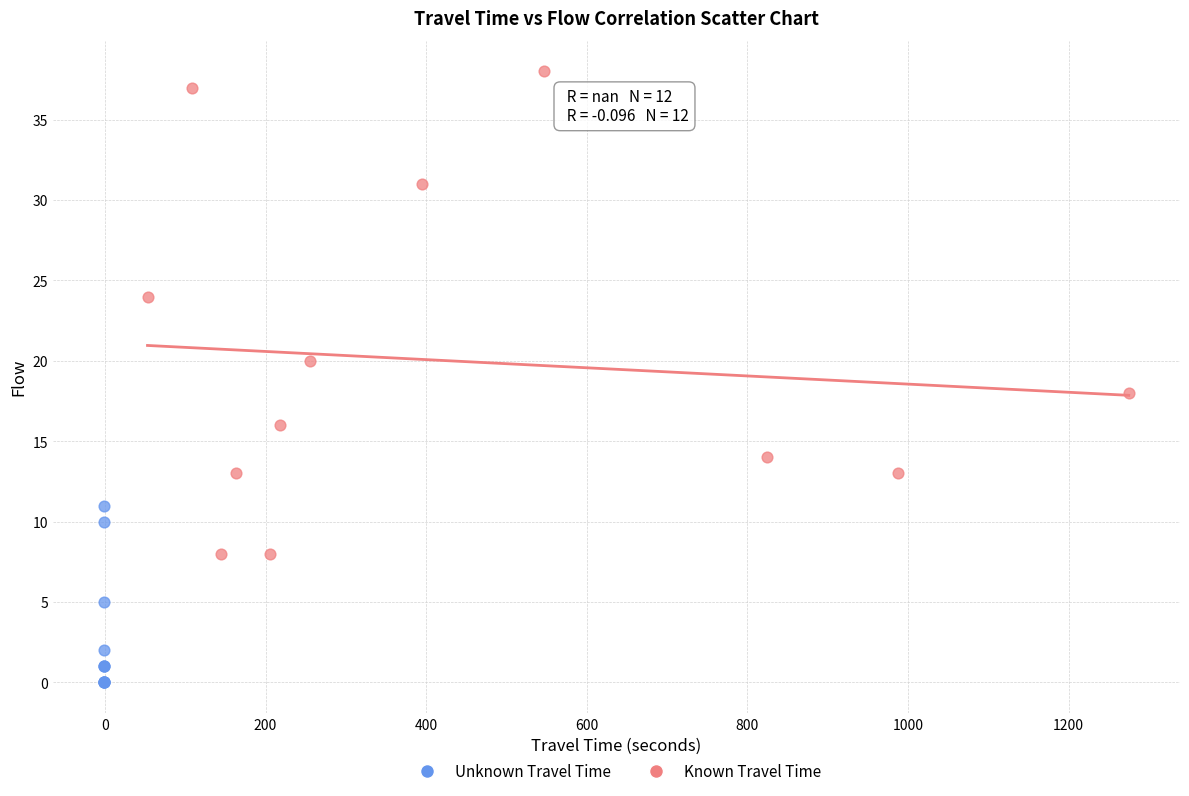

Which series contains the highest Y value?

Known Travel Time